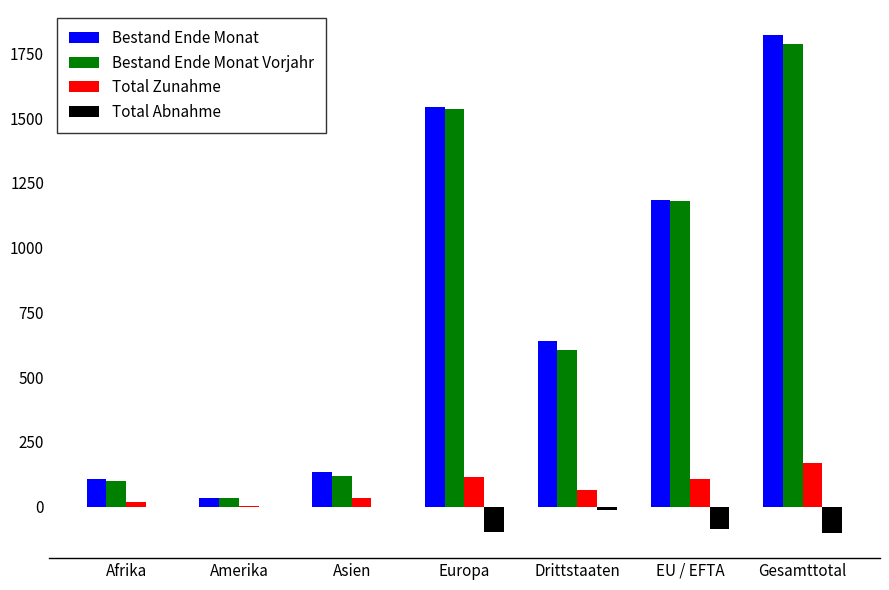

At which category is the sum across all series the highest?

Gesamttotal